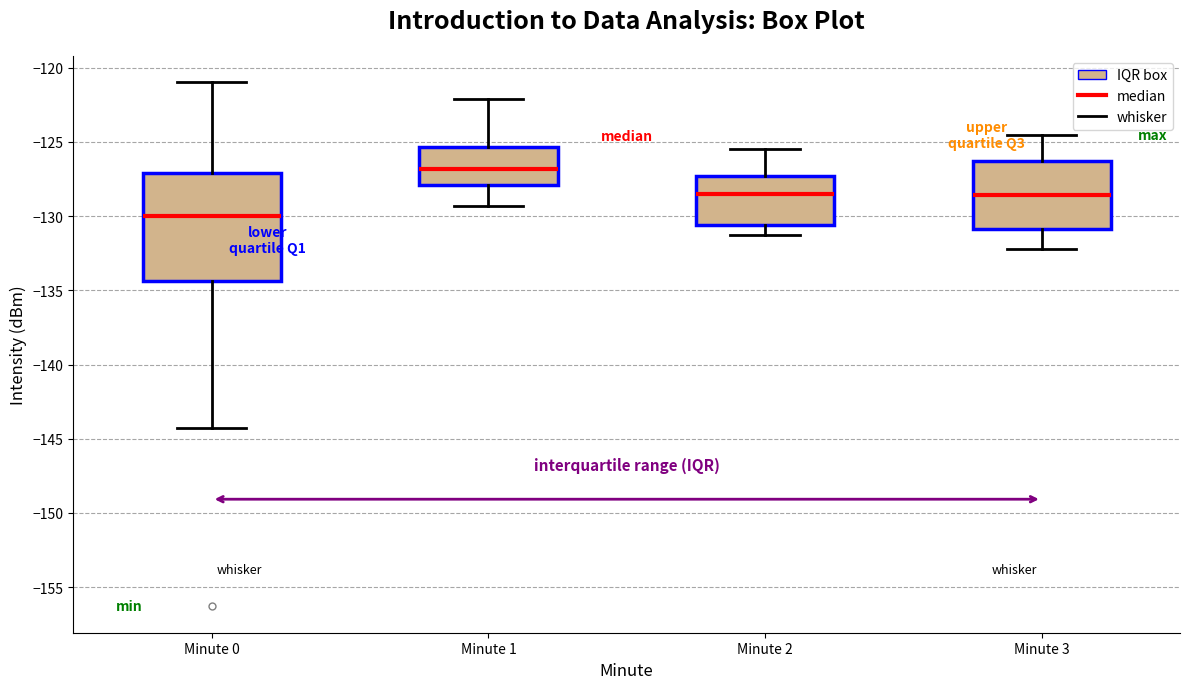

Reading left to right, read every box against the y-axis: the position of its median line, the range the box covers, and the ends of its whiskers. The values are not printed on the chart, so give them approximately, as read against the axis.

Minute 0: median -130.0, box -134.5 to -127.0, whiskers -144.5 to -121.0
Minute 1: median -127.0, box -128.0 to -125.5, whiskers -129.5 to -122.0
Minute 2: median -128.5, box -130.5 to -127.5, whiskers -131.5 to -125.5
Minute 3: median -128.5, box -131.0 to -126.0, whiskers -132.0 to -124.5